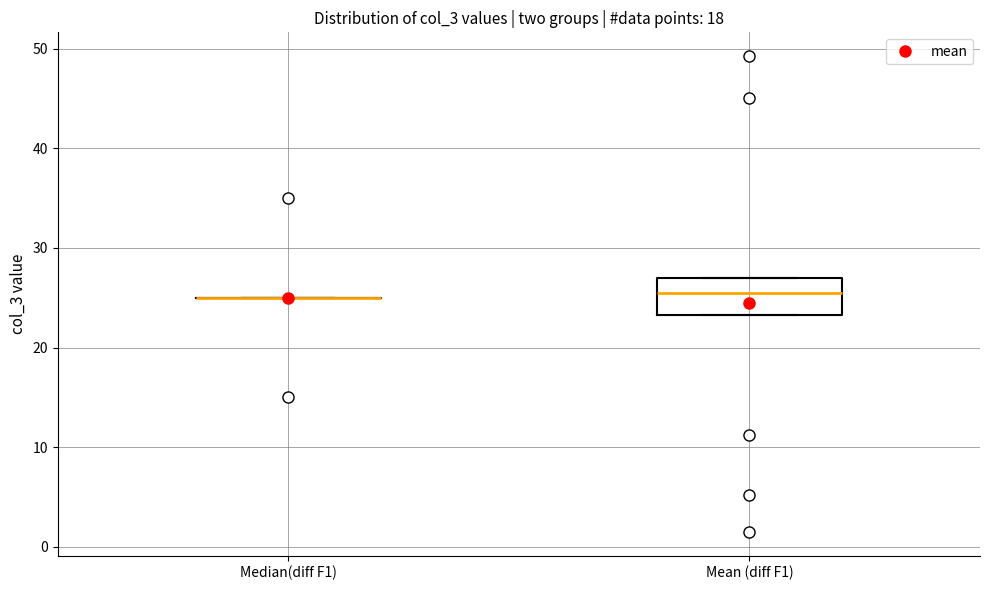

Reading left to right, read every box against the y-axis: the position of its median line, the range the box covers, and the ends of its whiskers. The values are not printed on the chart, so give them approximately, as read against the axis.

Median(diff F1): box collapsed to a line at 25, whiskers 25 to 25
Mean (diff F1): median 26, box 23 to 27, whiskers 23 to 27